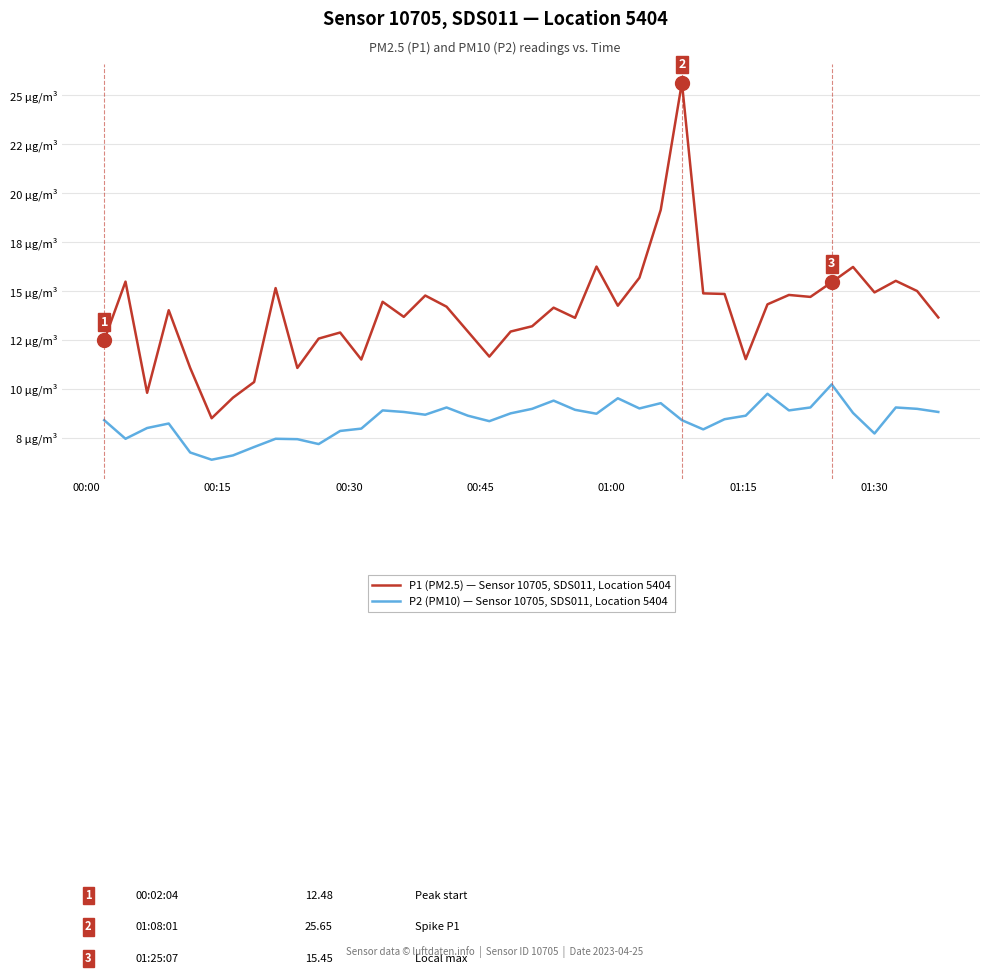

True or false: P1 (PM2.5) — Sensor 10705, SDS011, Location 5404 and P2 (PM10) — Sensor 10705, SDS011, Location 5404 cross at least once.

False